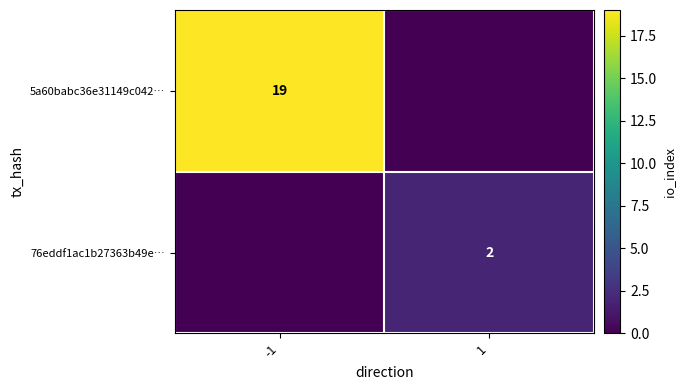

The value of 5a60babc36e31149c042… at -1 is 7. True or false?

False